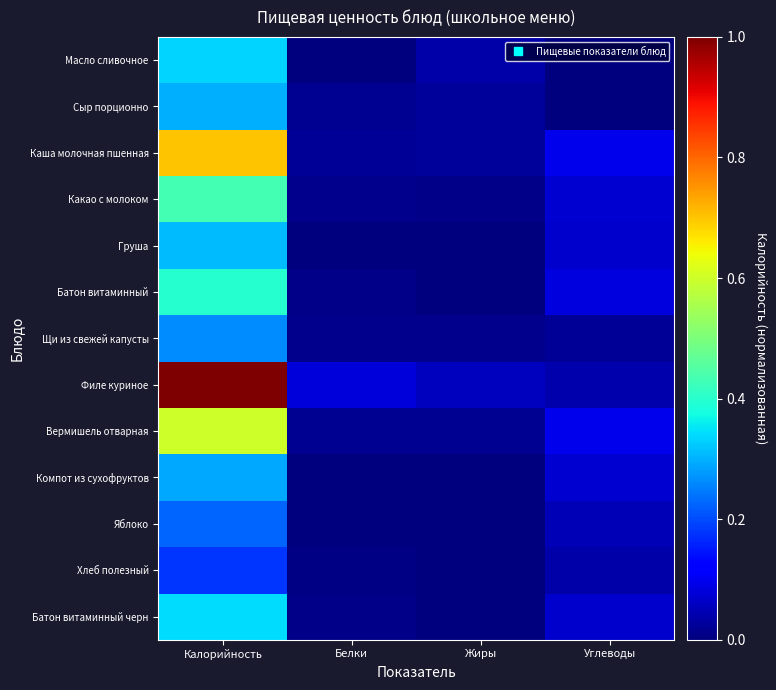

What is the difference between the highest and lowest values at Белки?

0.1